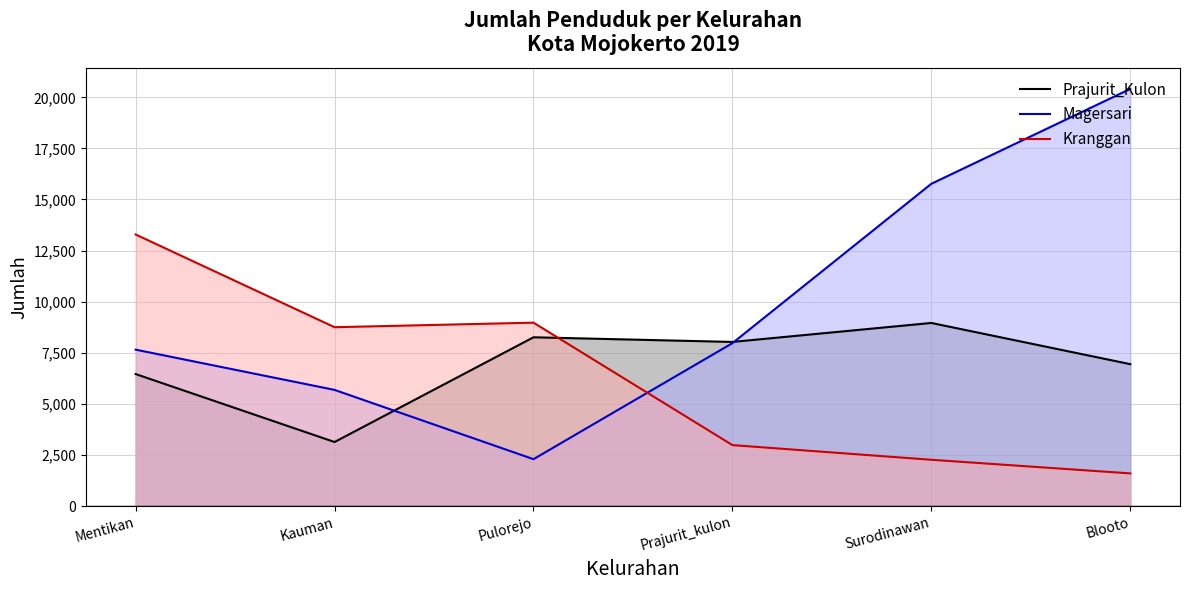

Is the value of Kranggan at Prajurit_kulon greater than the value of Magersari at Kauman?

No